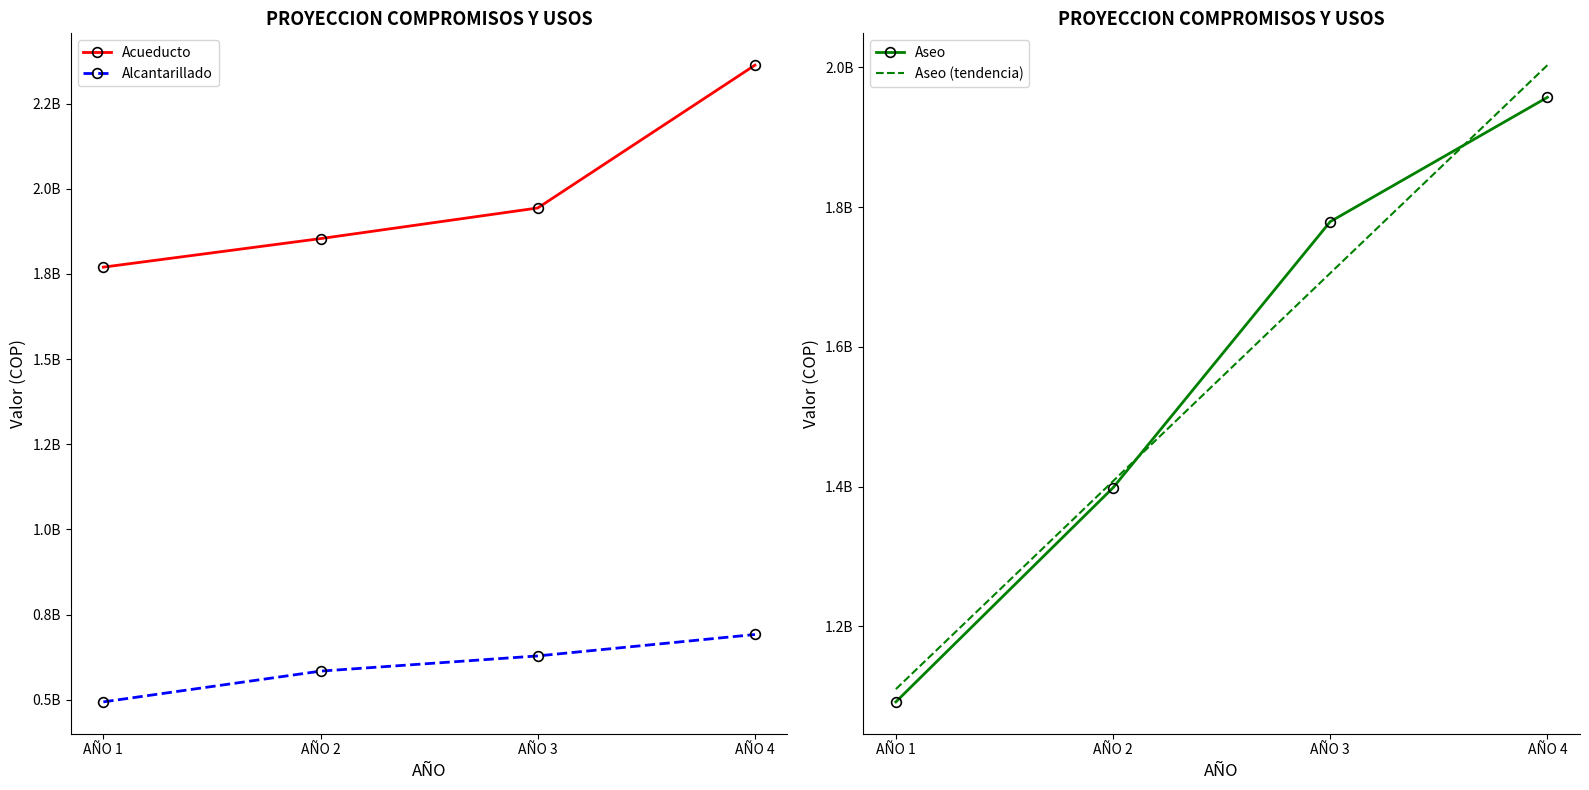

True or false: Acueducto and Aseo intersect in this chart.

False